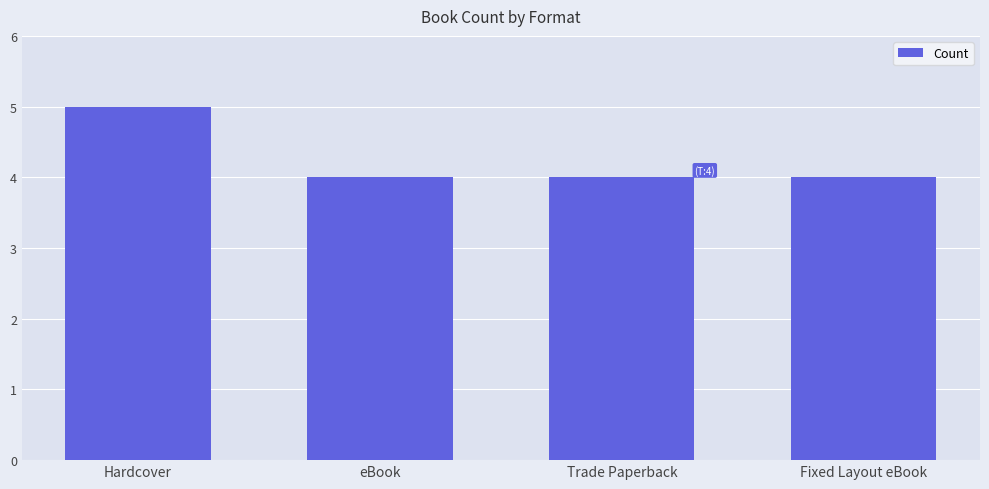

What is the label of the 2nd bar from the left?

eBook